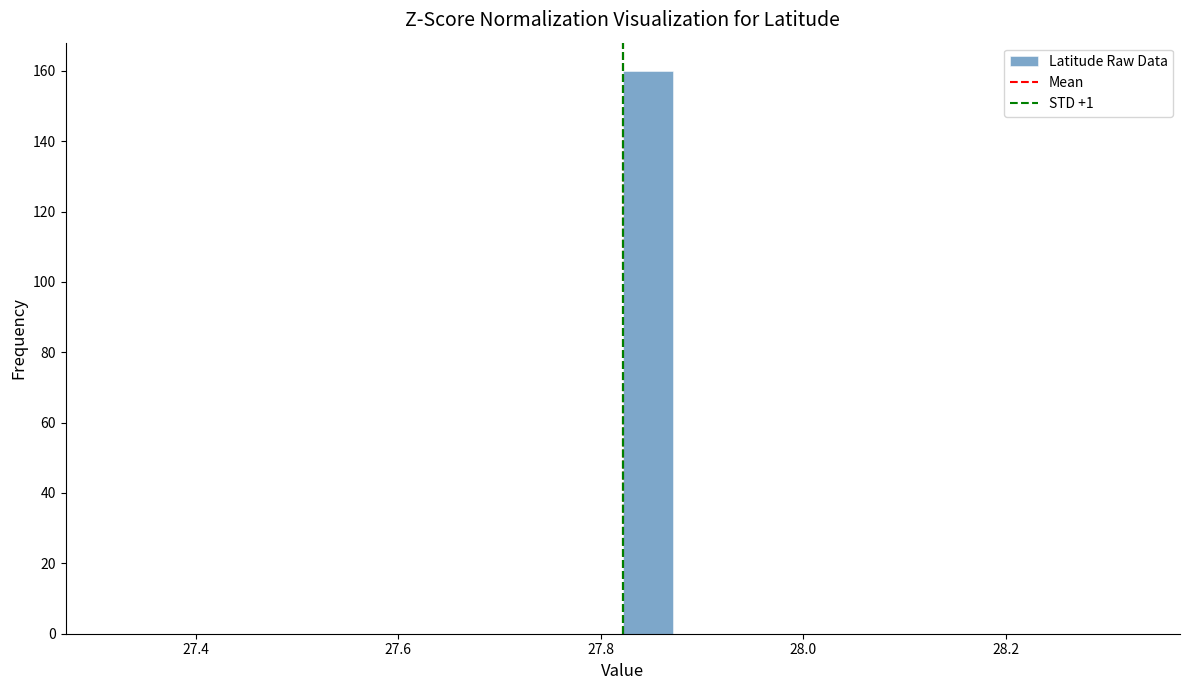

Around what value on the x-axis is the tallest bar? Give the approximate position of its centre, as read against the axis.

27.84